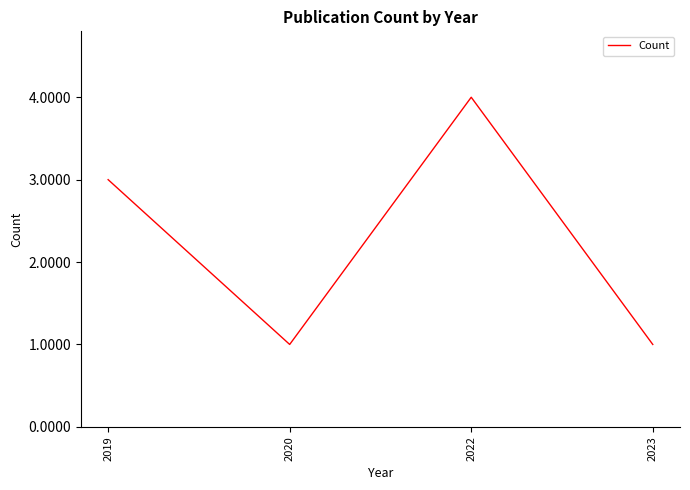

At which category does the chart reach its peak across all series?

2022